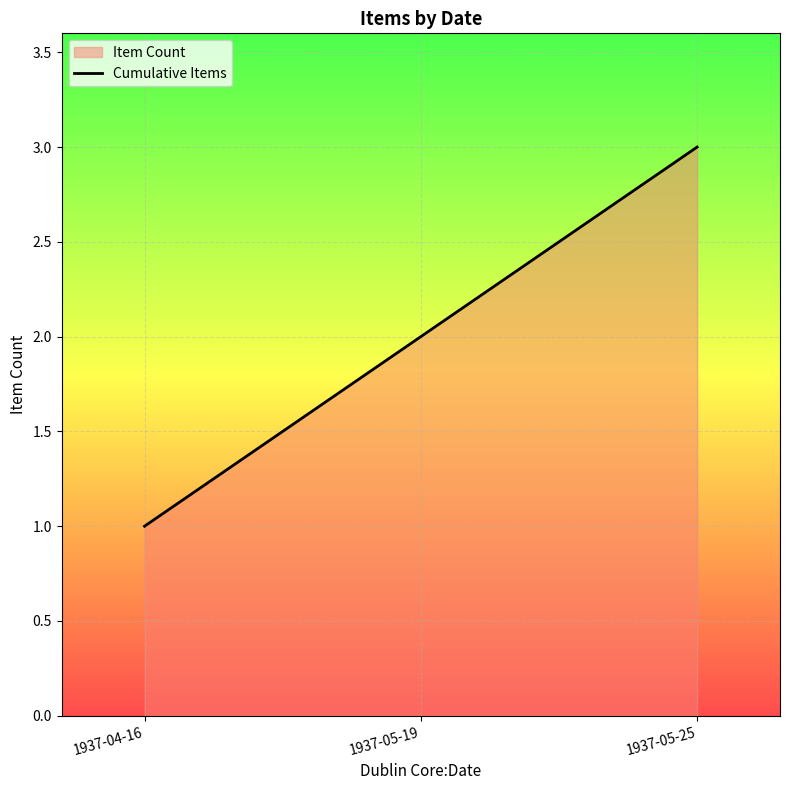

How many data points are less than 2?

1